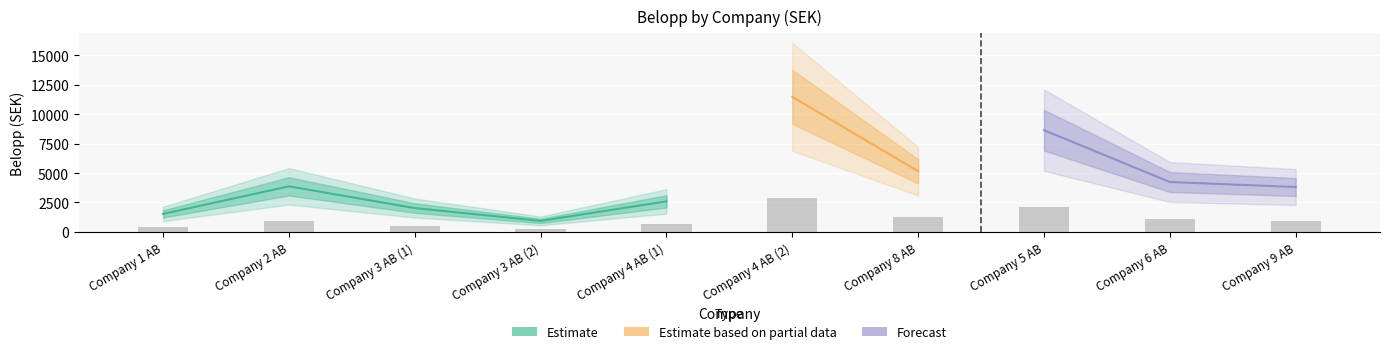

What is the label of the 1st bar from the right?

Company 9 AB